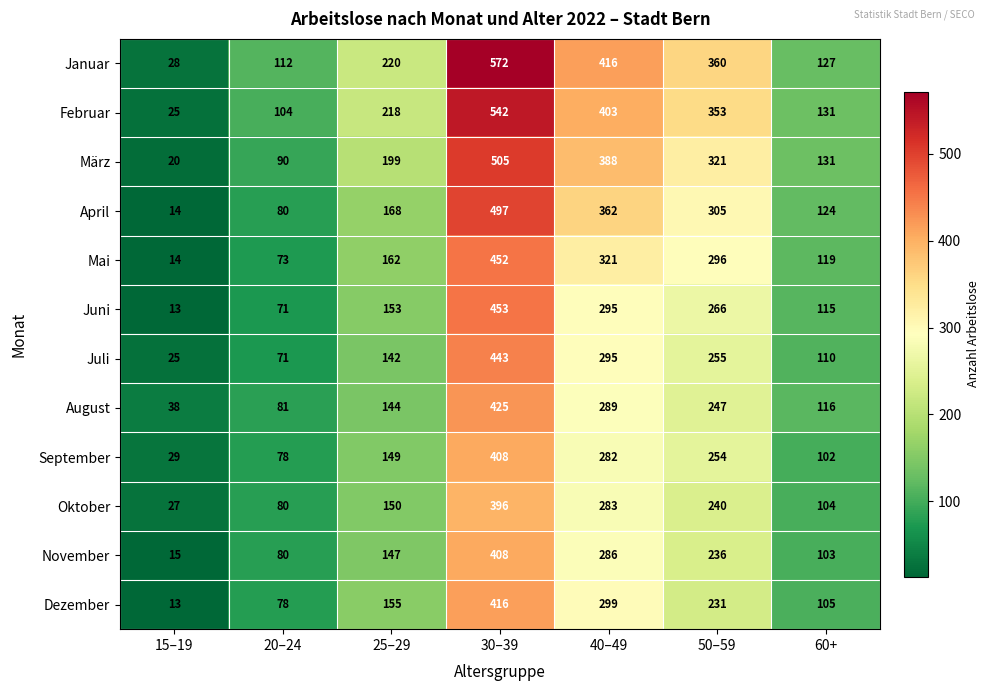

What is the spread (max minus min) of values at 30–39?

176